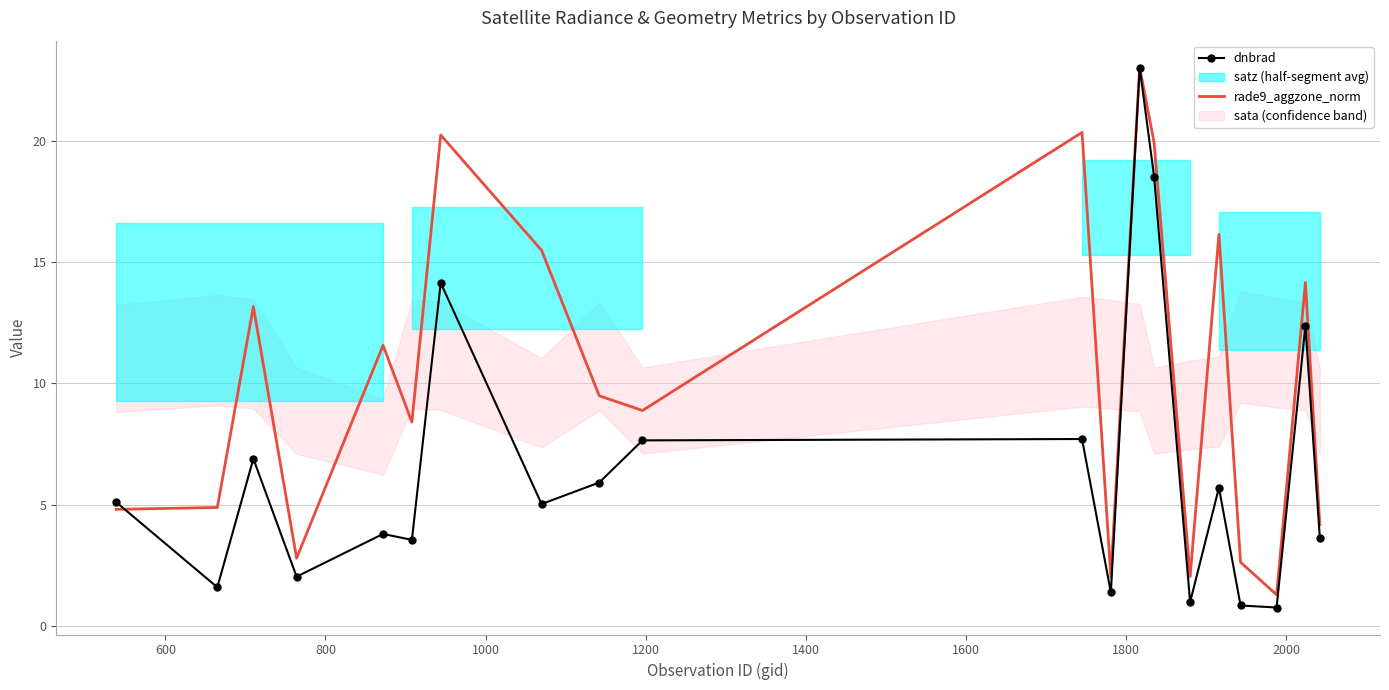

Which series has the largest total across all categories?

rade9_aggzone_norm